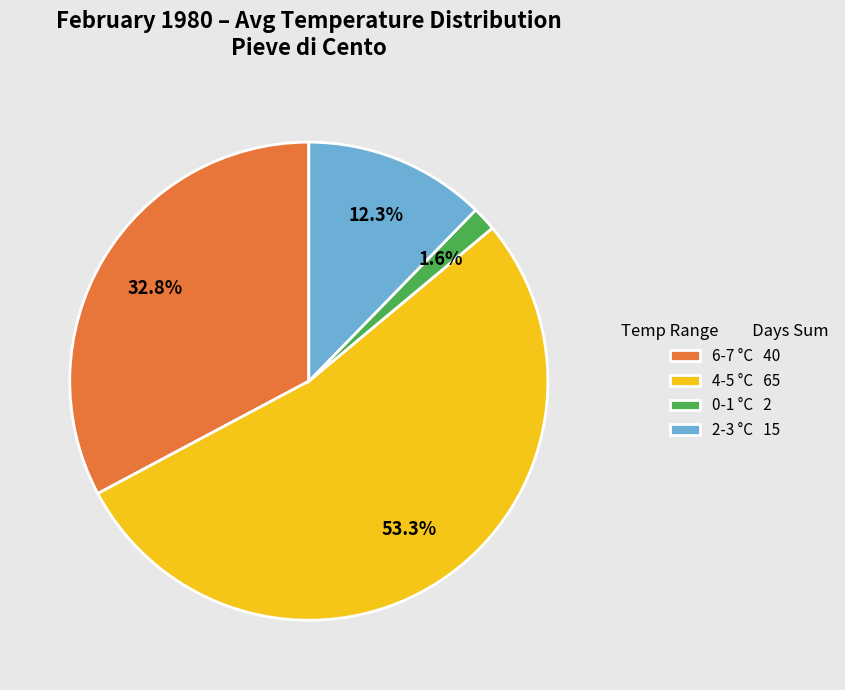

Count the number of slices in the pie.

4